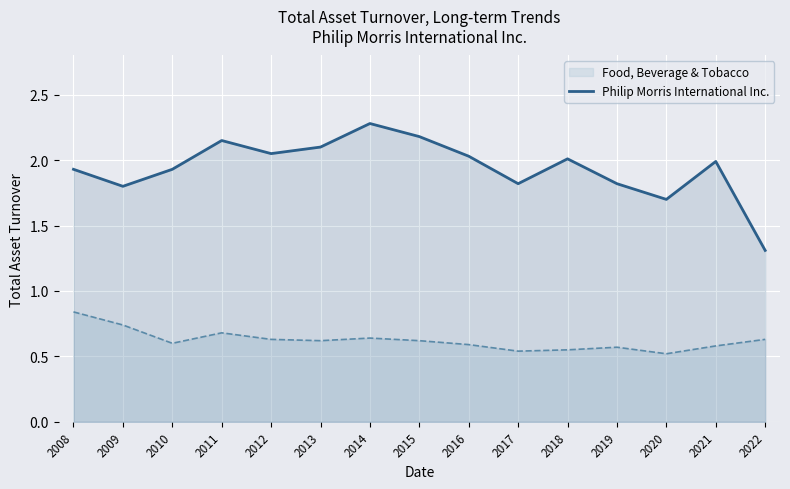

Reading left to right, extract all data points from this chart.

2008=1.9	2009=1.8	2010=1.9	2011=2.1	2012=2.0	2013=2.1	2014=2.3	2015=2.2	2016=2.0	2017=1.8	2018=2.0	2019=1.8	2020=1.7	2021=2.0	2022=1.3